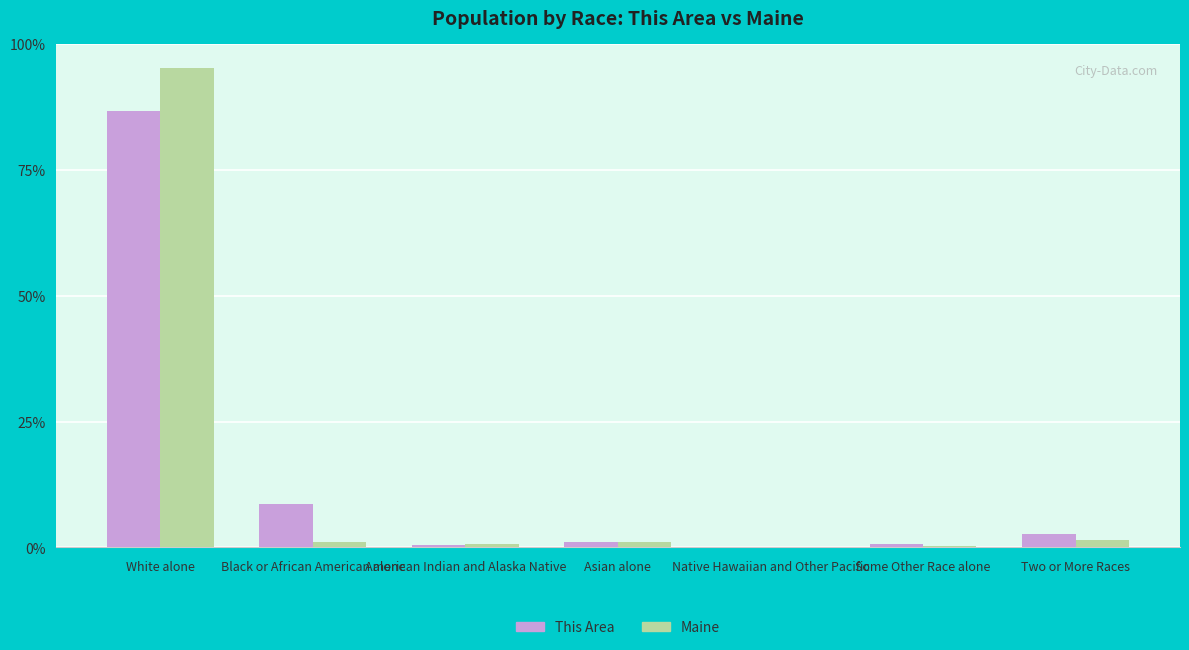

What is the maximum value for Maine?

95.2